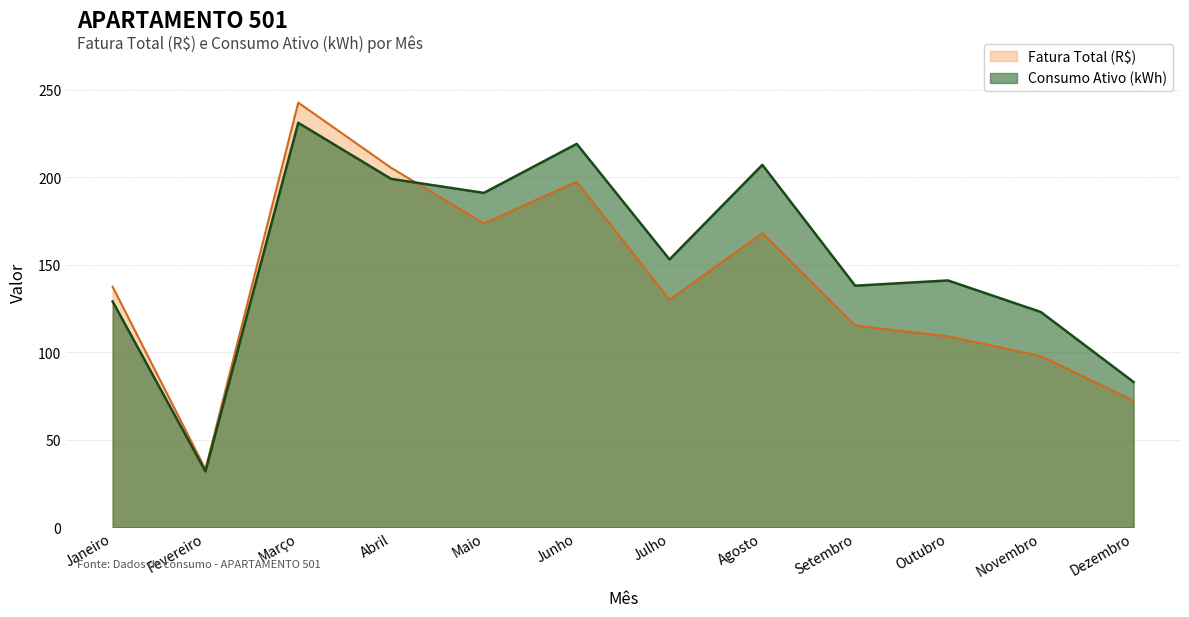

How many interior local valleys does the Fatura Total (R$) series have?

3